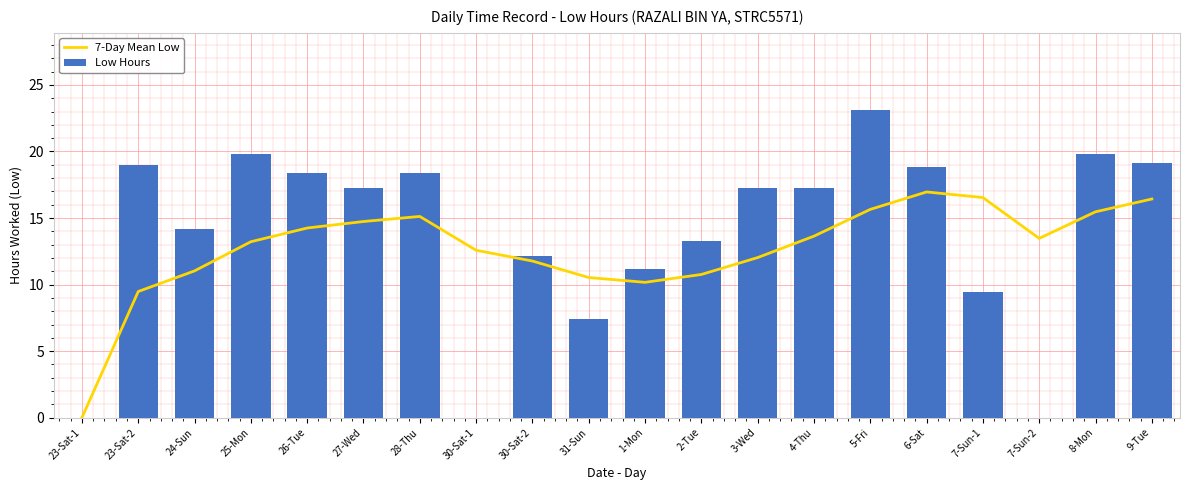

Which series has the widest spread of values?

Low Hours